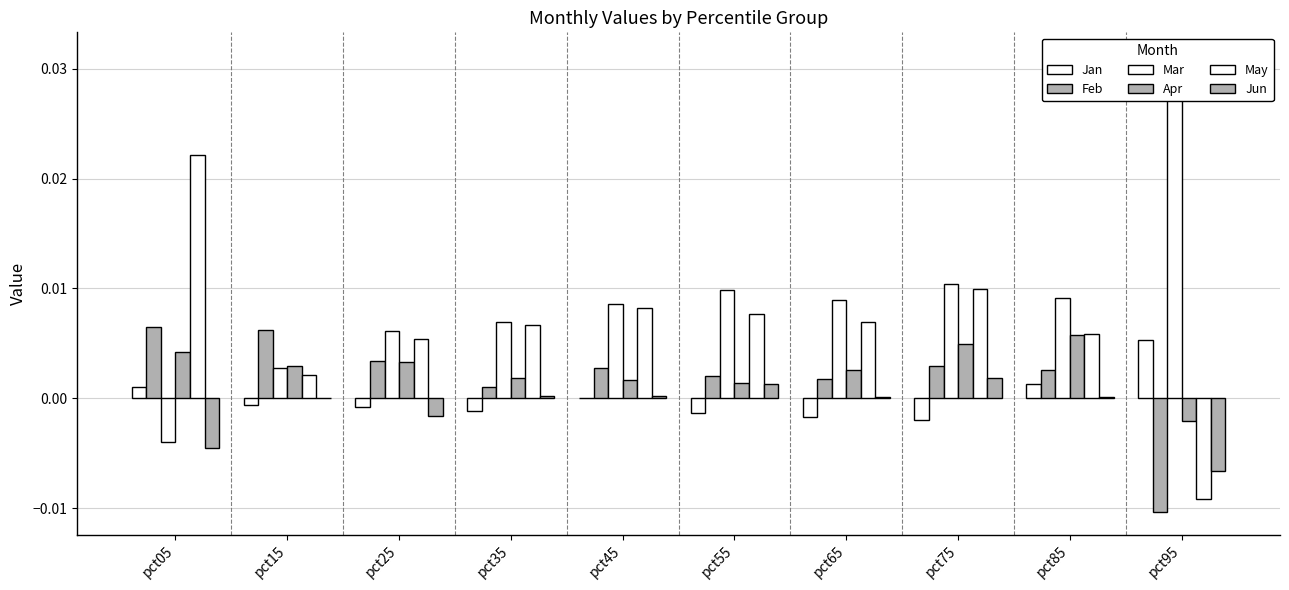

The Jan series shows 0.0 at pct85. True or false?

True